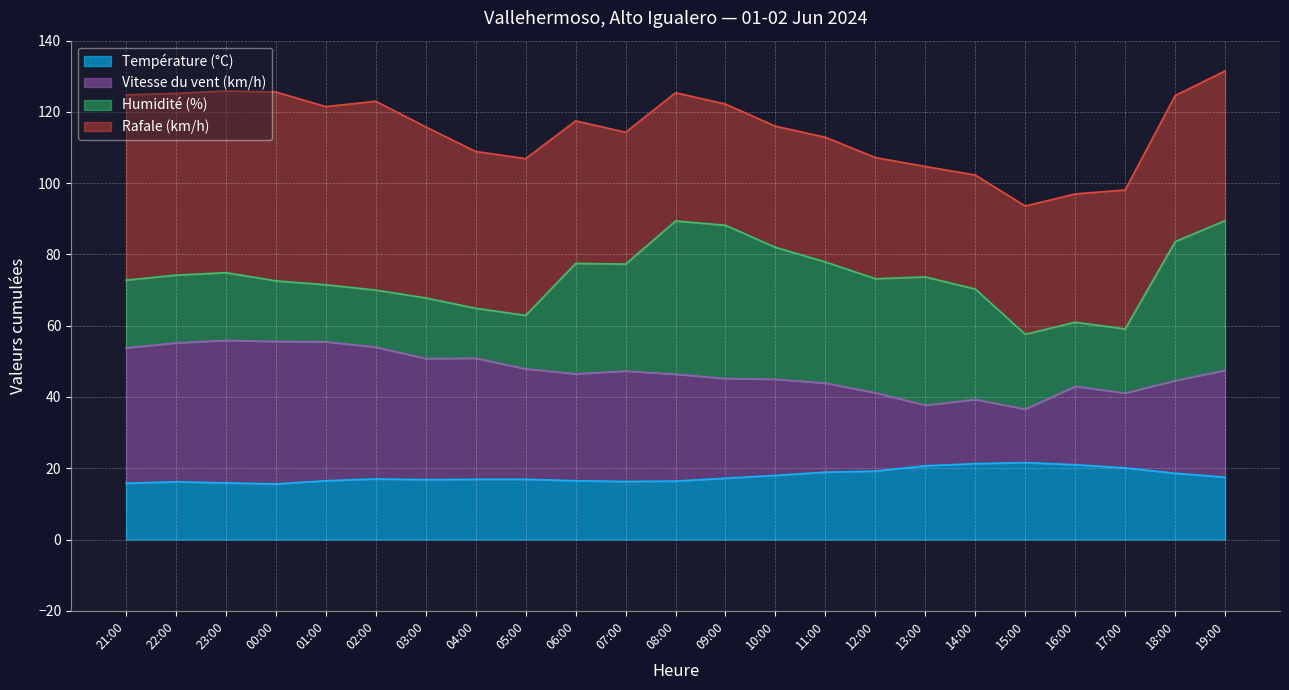

How many lines are shown in the chart?

4